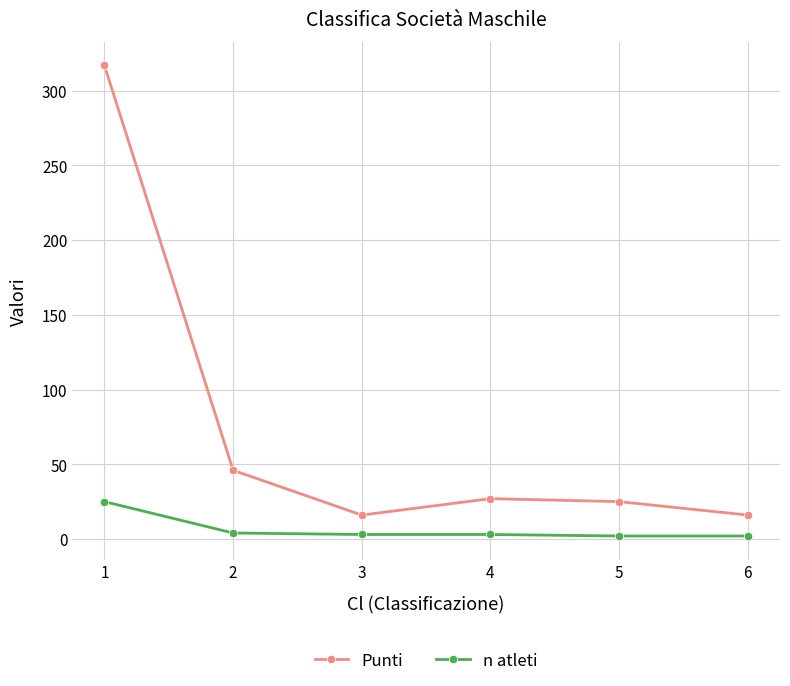

What is the difference between the highest and lowest values at 6?

14